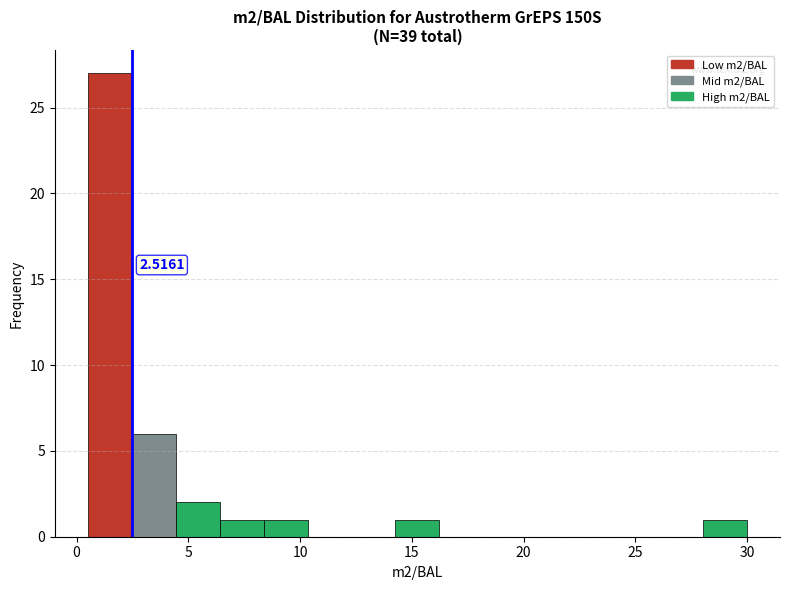

Around what value on the x-axis is the tallest bar? Give the approximate position of its centre, as read against the axis.

1.5